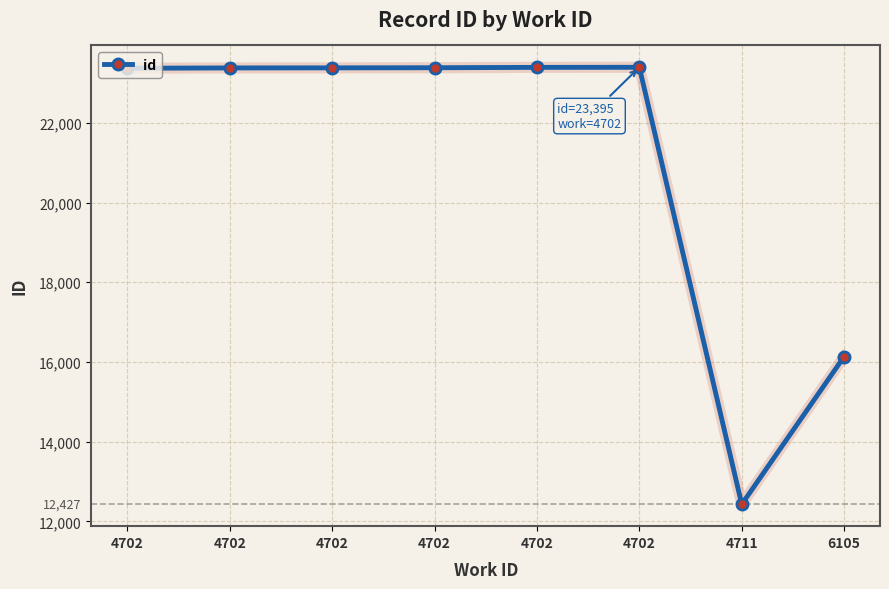

How many values are below 23381?

4